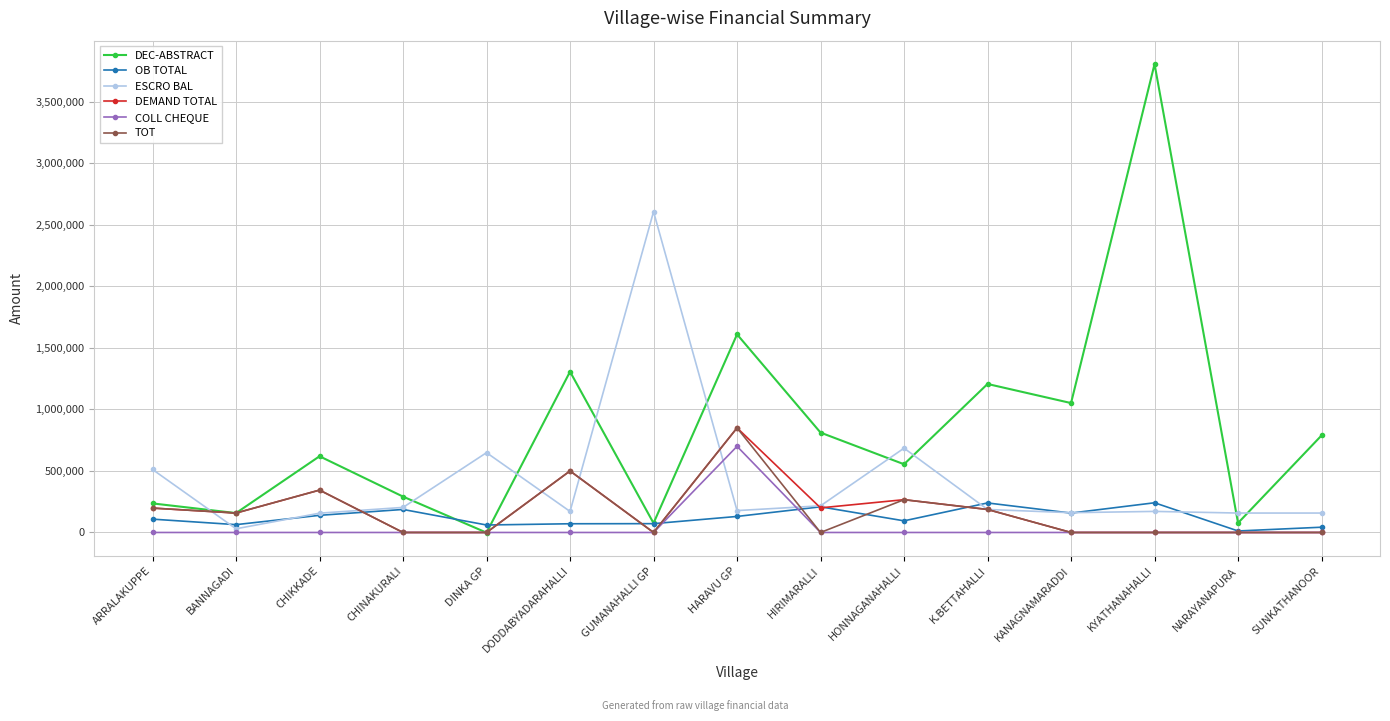

True or false: OB TOTAL has a value of 102016.5 at K.BETTAHALLI.

False